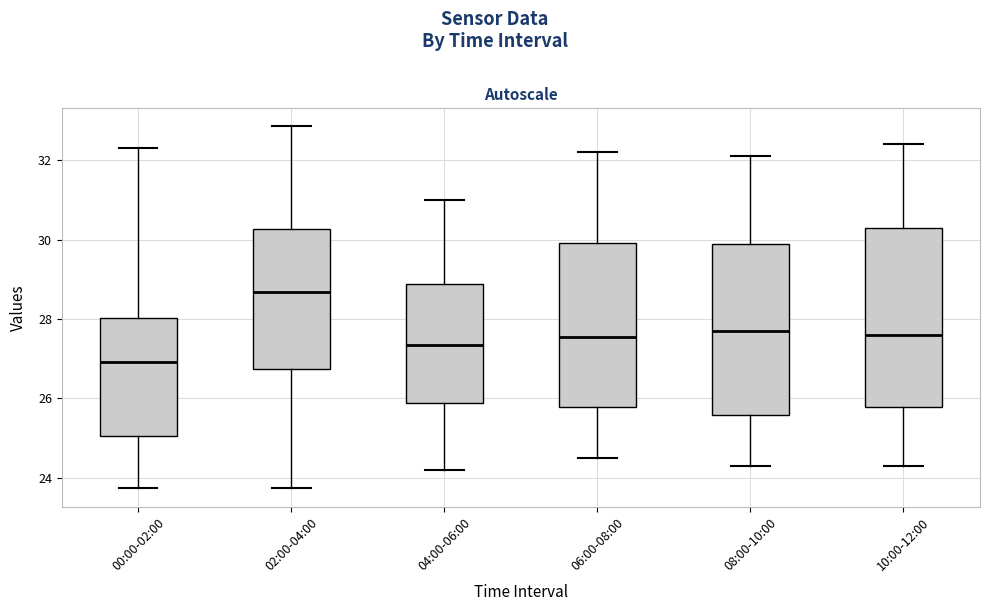

Reading left to right, transcribe this box plot: for each box, give where its median line is, the range the box spans, and where its two whiskers end, as read against the y-axis. The values are not printed on the chart, so give them approximately, as read against the axis.

00:00-02:00: median 27.0, box 25.0 to 28.0, whiskers 23.8 to 32.4
02:00-04:00: median 28.6, box 26.8 to 30.2, whiskers 23.8 to 32.8
04:00-06:00: median 27.4, box 25.8 to 28.8, whiskers 24.2 to 31.0
06:00-08:00: median 27.6, box 25.8 to 30.0, whiskers 24.6 to 32.2
08:00-10:00: median 27.8, box 25.6 to 30.0, whiskers 24.4 to 32.2
10:00-12:00: median 27.6, box 25.8 to 30.4, whiskers 24.4 to 32.4